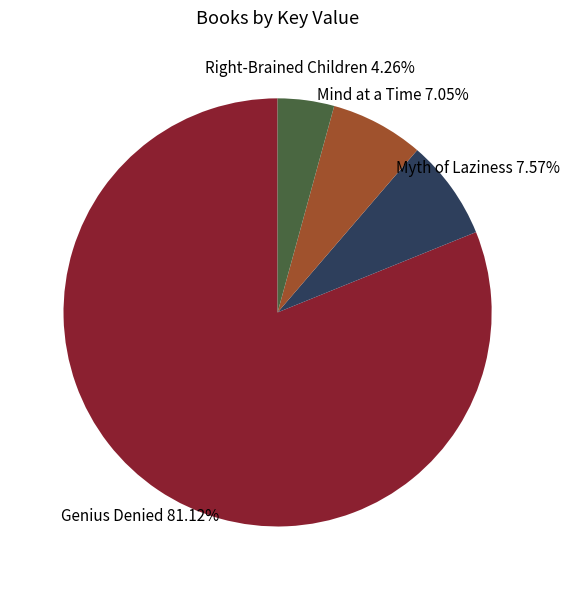

Does any single category account for the majority?

Yes